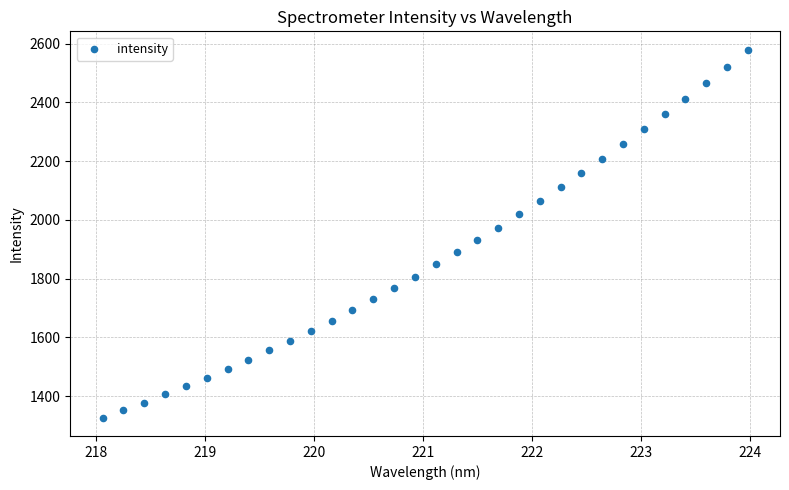

What is the range of X values (max minus min)?

5.9